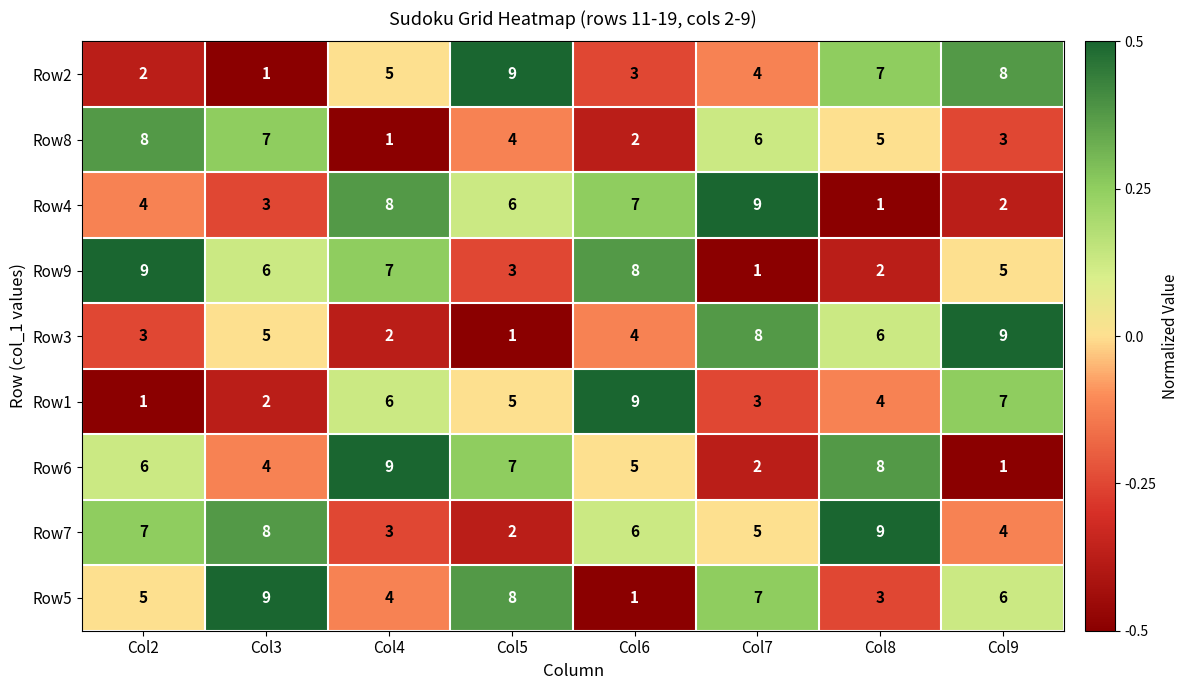

Is the value of Row5 at Col3 greater than the value of Row9 at Col7?

Yes